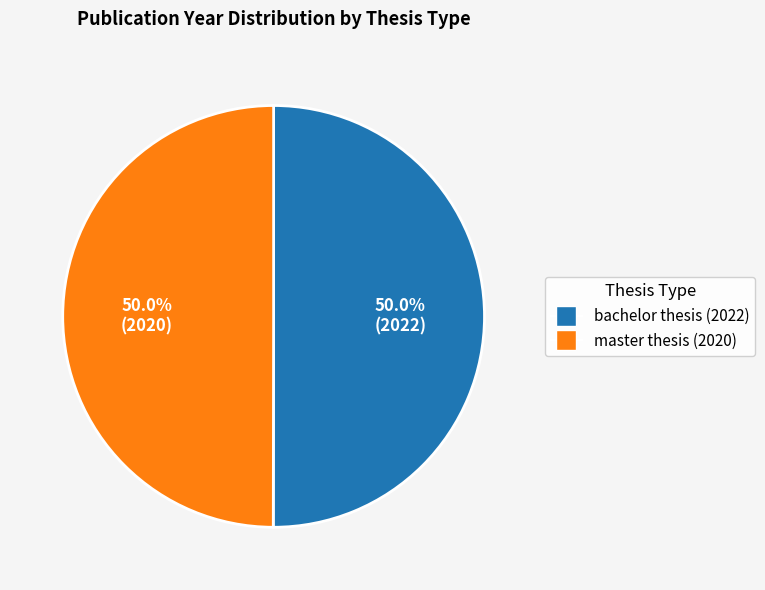

What is the ratio of the value at master thesis (2020) to the value at bachelor thesis (2022)?

1.0